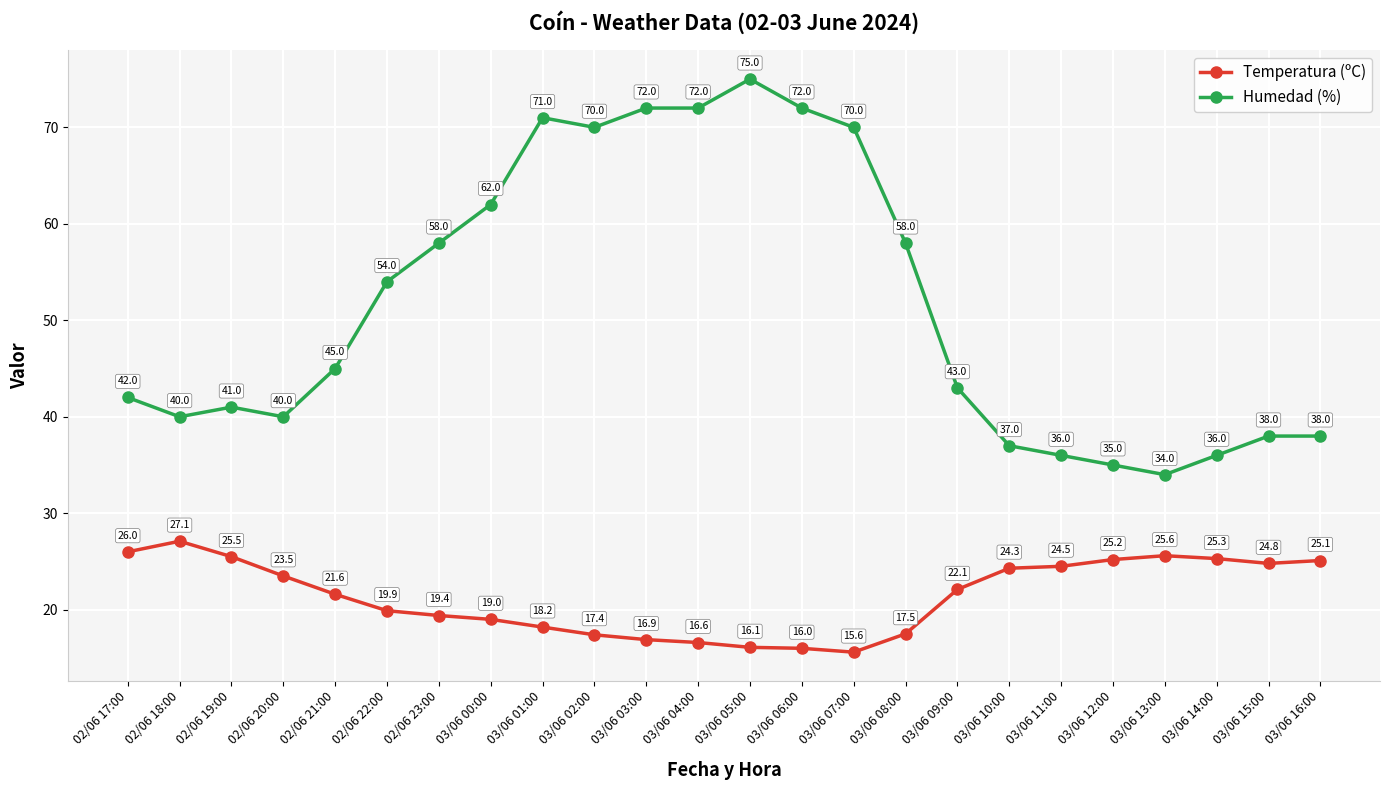

What value does the Temperatura (ºC) series have at 03/06 15:00?

24.8